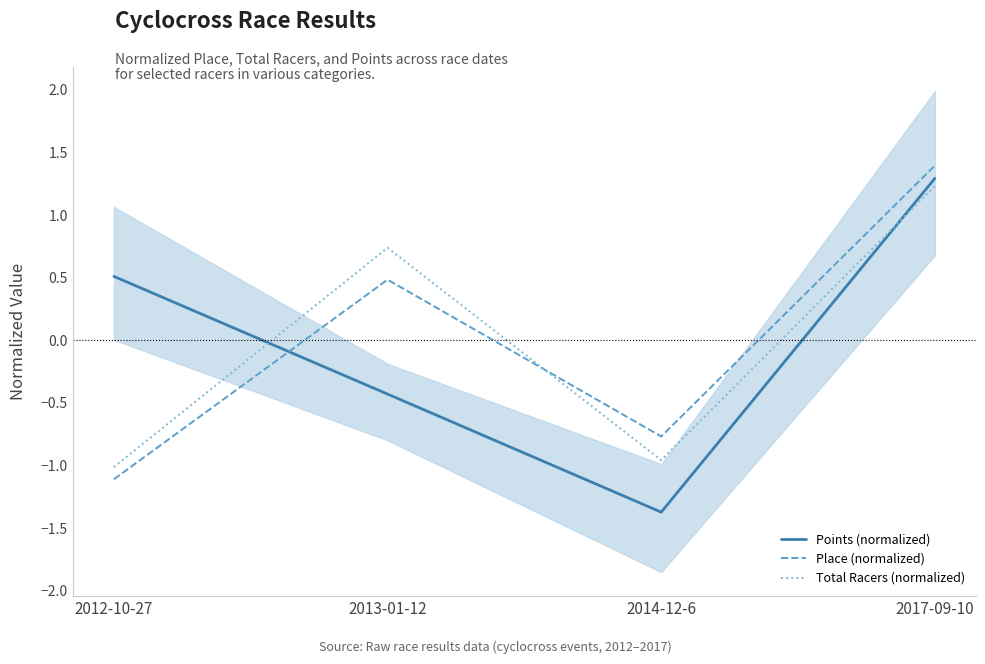

At which category does the chart reach its minimum across all series?

2014-12-6